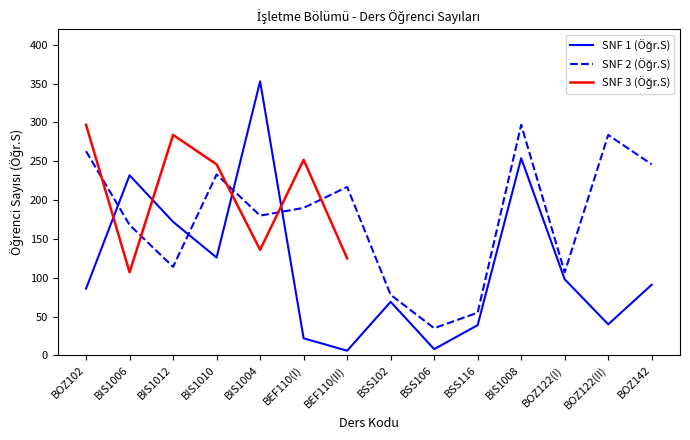

True or false: SNF 2 (Öğr.S) has more than 2 interior local peaks.

True